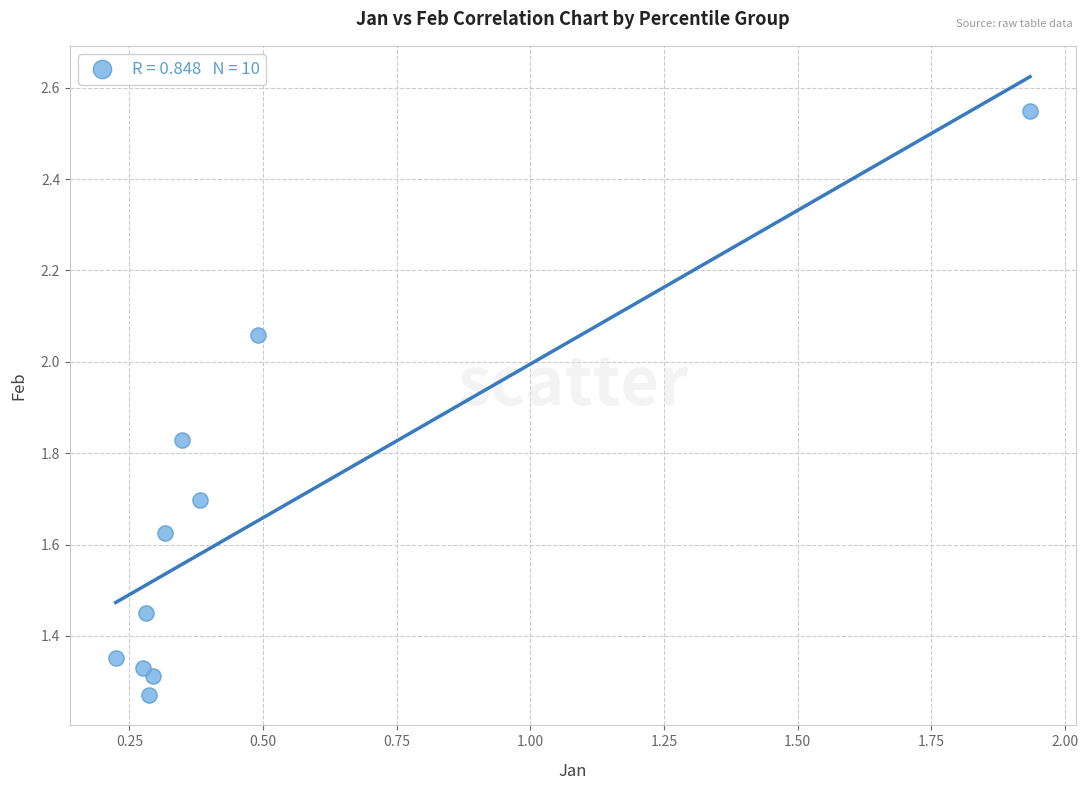

What is the range of X values (max minus min)?

1.7